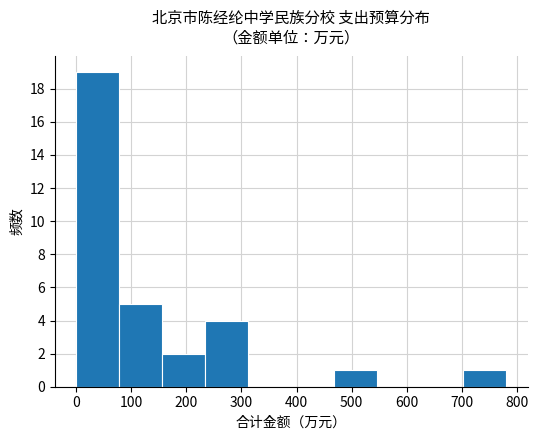

Over which range of the x-axis is the bar tallest?

0 to 80